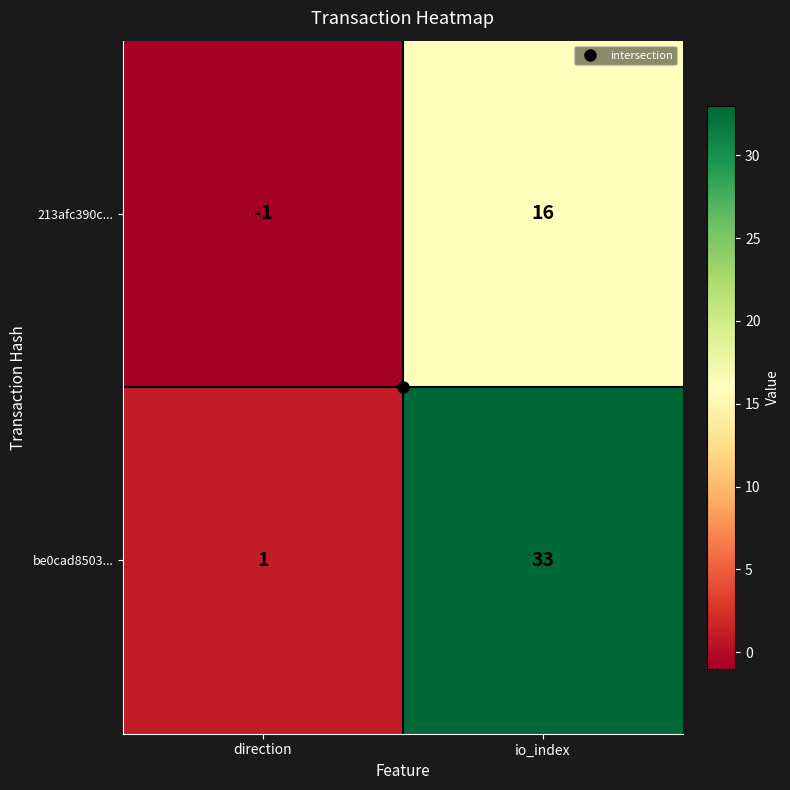

Is it true that be0cad8503... equals 33 at io_index?

True